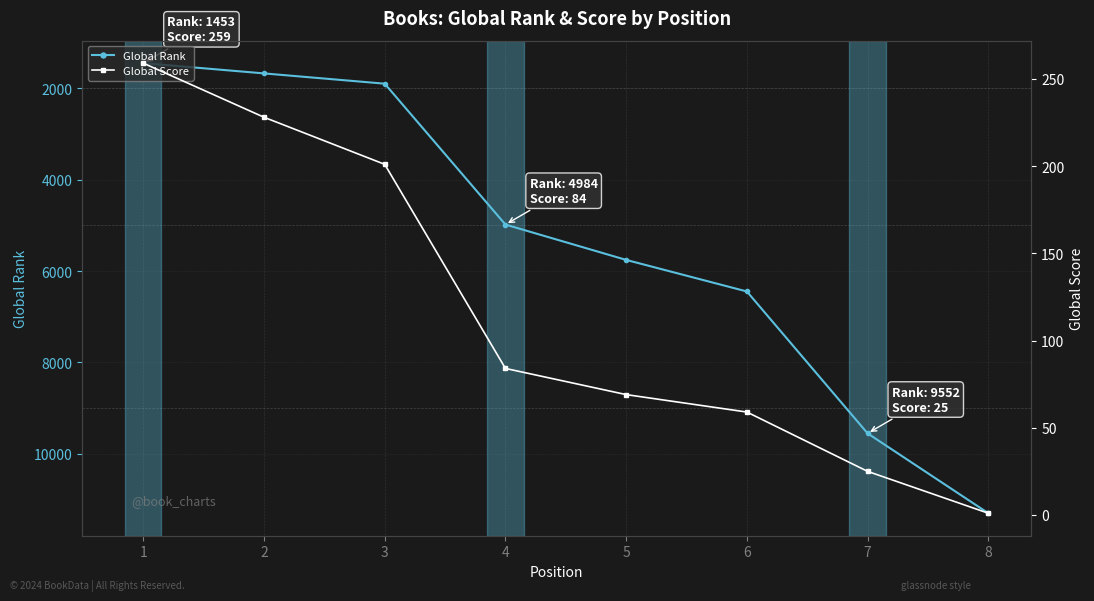

Where is Global Rank nearest to the value 6376?

6